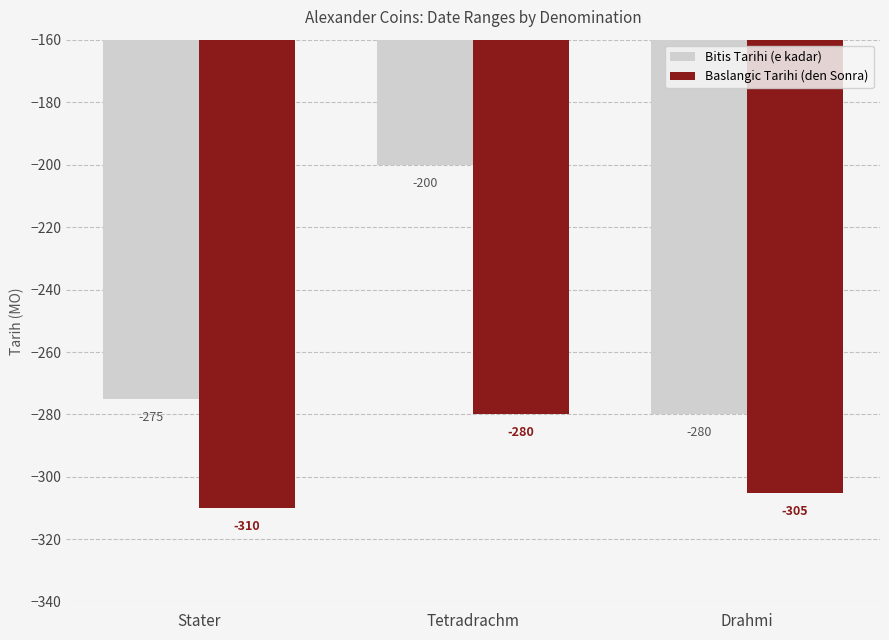

What is the difference between the Baslangic Tarihi (den Sonra) values at Tetradrachm and Stater?

30